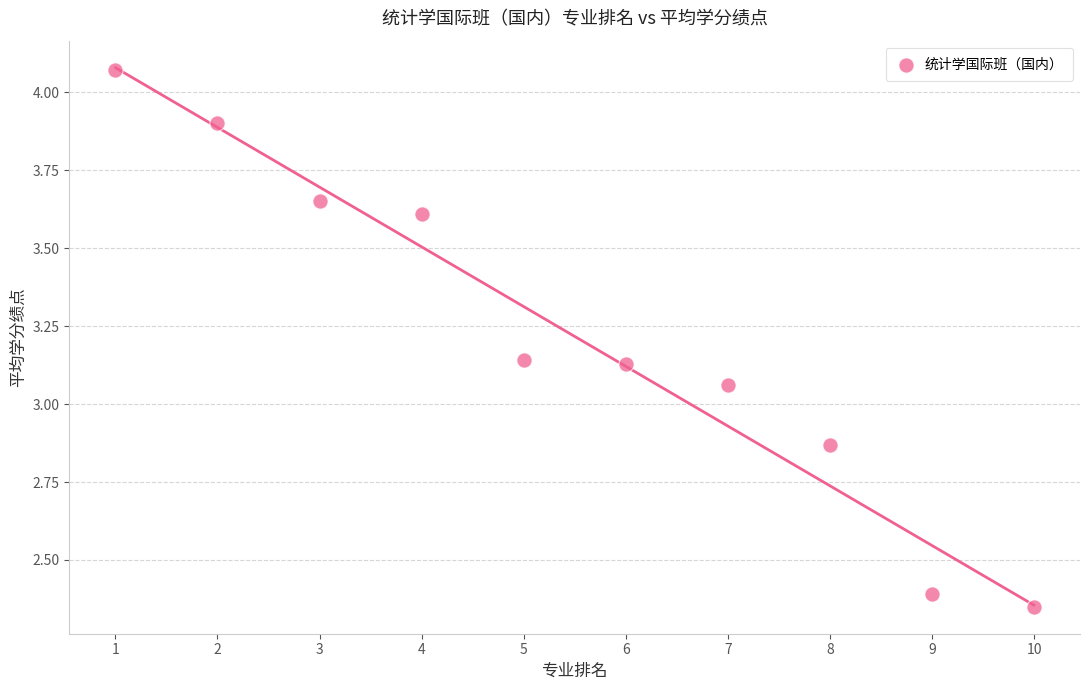

What is the average Y value?

3.2